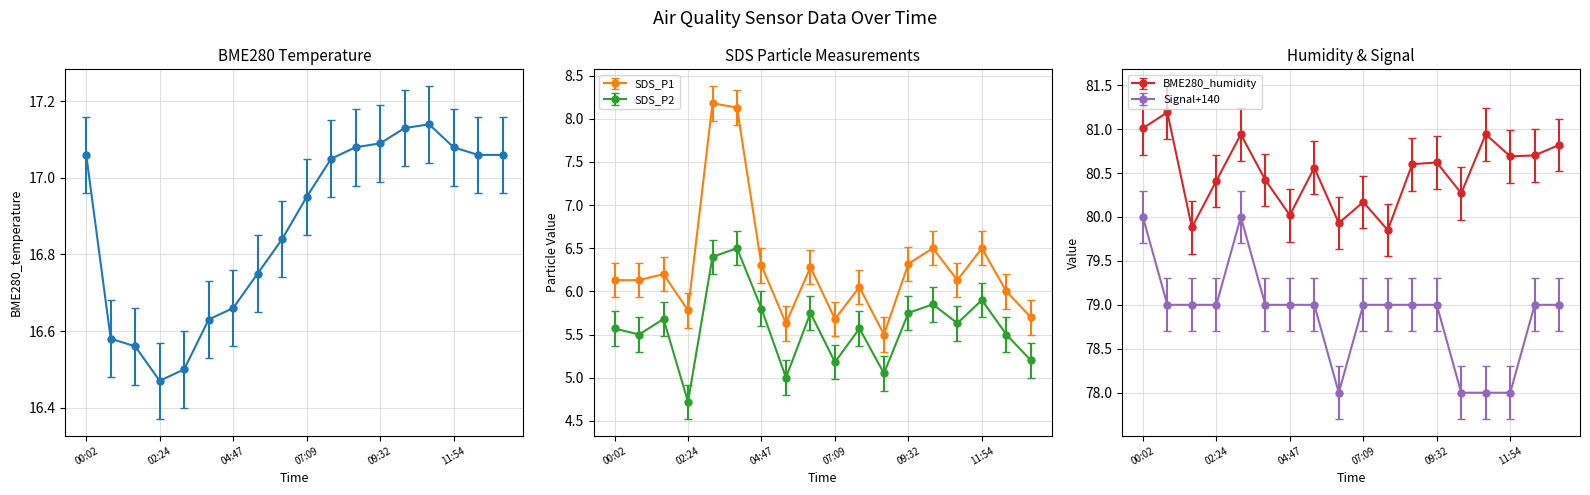

True or false: SDS_P2 has a value of 3.7 at 00:02.

False